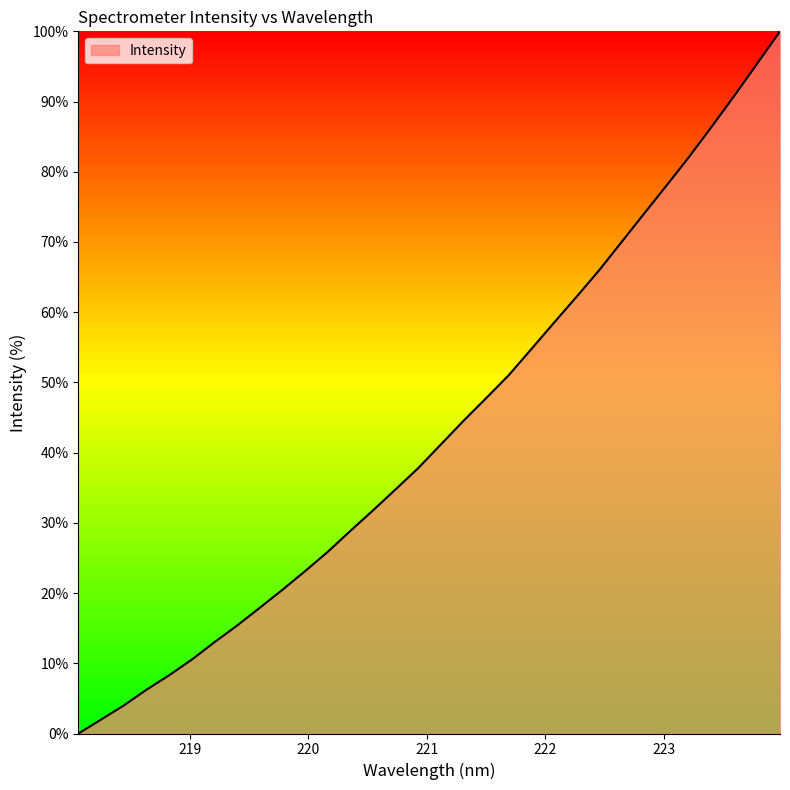

Does the chart have visible grid lines?

No